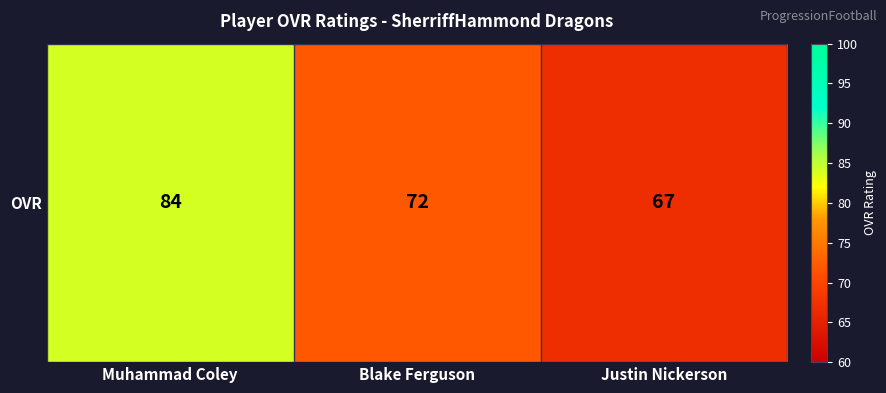

What is the difference between the values at Muhammad Coley and Justin Nickerson?

17